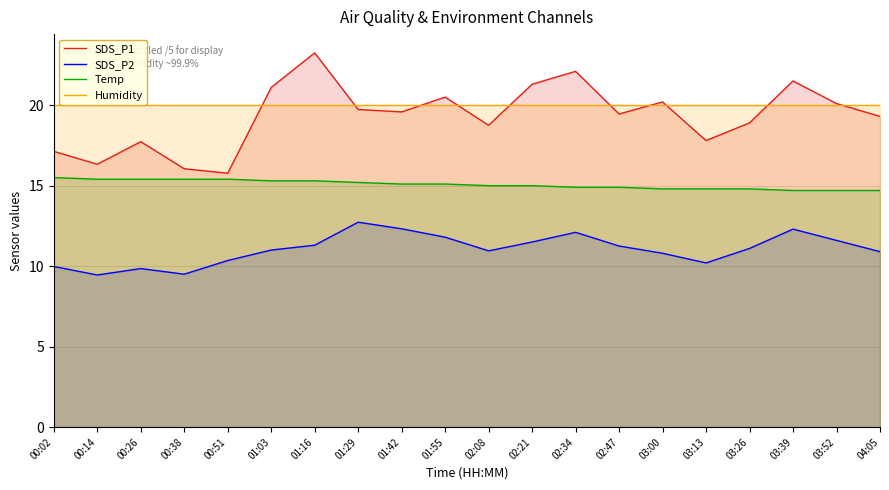

At which category does SDS_P1 reach its first local peak?

00:26